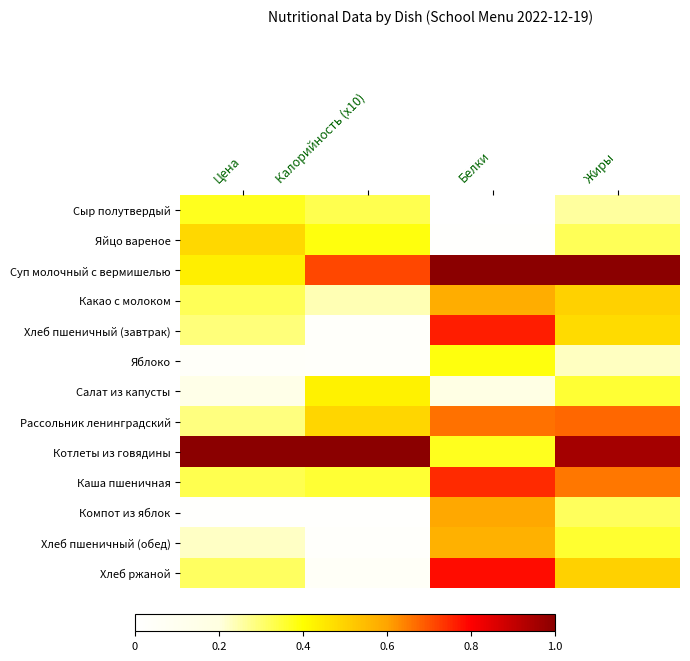

Reading right to left, transcribe all the data shown in this chart.

Сыр полутвердый: Жиры=0.3	Белки=0.0	Калорийность (x10)=0.3	Цена=0.4
Яйцо вареное: Жиры=0.3	Белки=0.0	Калорийность (x10)=0.4	Цена=0.5
Суп молочный с вермишелью: Жиры=1.0	Белки=1.0	Калорийность (x10)=0.7	Цена=0.4
Какао с молоком: Жиры=0.5	Белки=0.6	Калорийность (x10)=0.2	Цена=0.3
Хлеб пшеничный (завтрак): Жиры=0.5	Белки=0.8	Калорийность (x10)=0.0	Цена=0.3
Яблоко: Жиры=0.2	Белки=0.4	Калорийность (x10)=0.0	Цена=0.0
Салат из капусты: Жиры=0.4	Белки=0.2	Калорийность (x10)=0.4	Цена=0.1
Рассольник ленинградский: Жиры=0.7	Белки=0.7	Калорийность (x10)=0.5	Цена=0.3
Котлеты из говядины: Жиры=1.0	Белки=0.4	Калорийность (x10)=1.0	Цена=1.0
Каша пшеничная: Жиры=0.7	Белки=0.7	Калорийность (x10)=0.4	Цена=0.3
Компот из яблок: Жиры=0.3	Белки=0.6	Калорийность (x10)=0.0	Цена=0.0
Хлеб пшеничный (обед): Жиры=0.4	Белки=0.6	Калорийность (x10)=0.0	Цена=0.2
Хлеб ржаной: Жиры=0.5	Белки=0.8	Калорийность (x10)=0.1	Цена=0.3